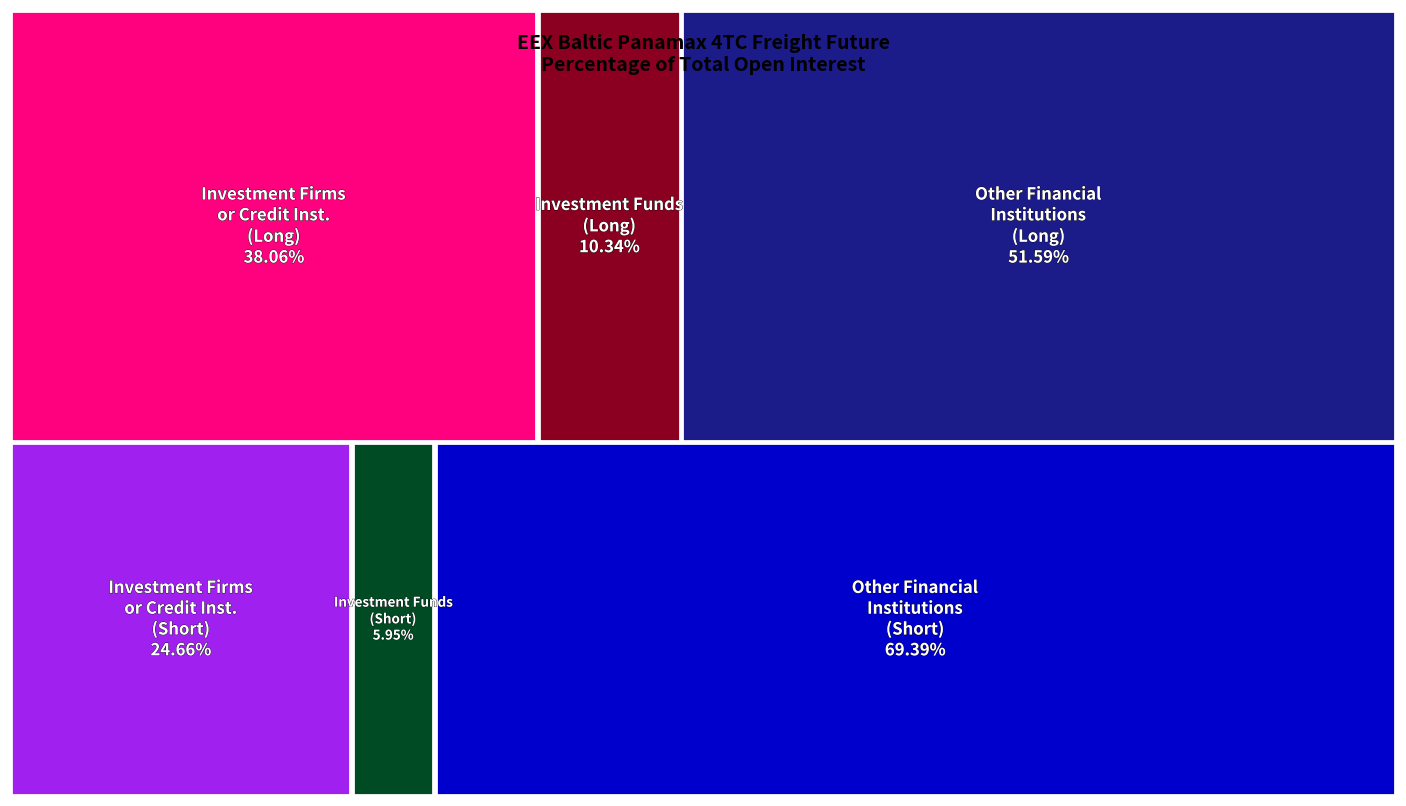

What is the sum of the Other Financial Institutions values at Short and Long?

121.0